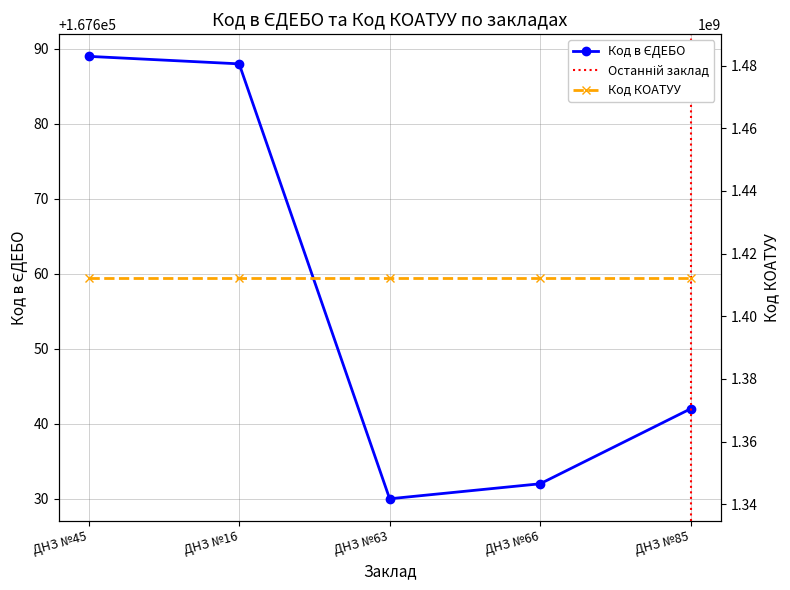

Reading left to right, extract all data points from this chart.

ДНЗ №45=167689	ДНЗ №16=167688	ДНЗ №63=167630	ДНЗ №66=167632	ДНЗ №85=167642